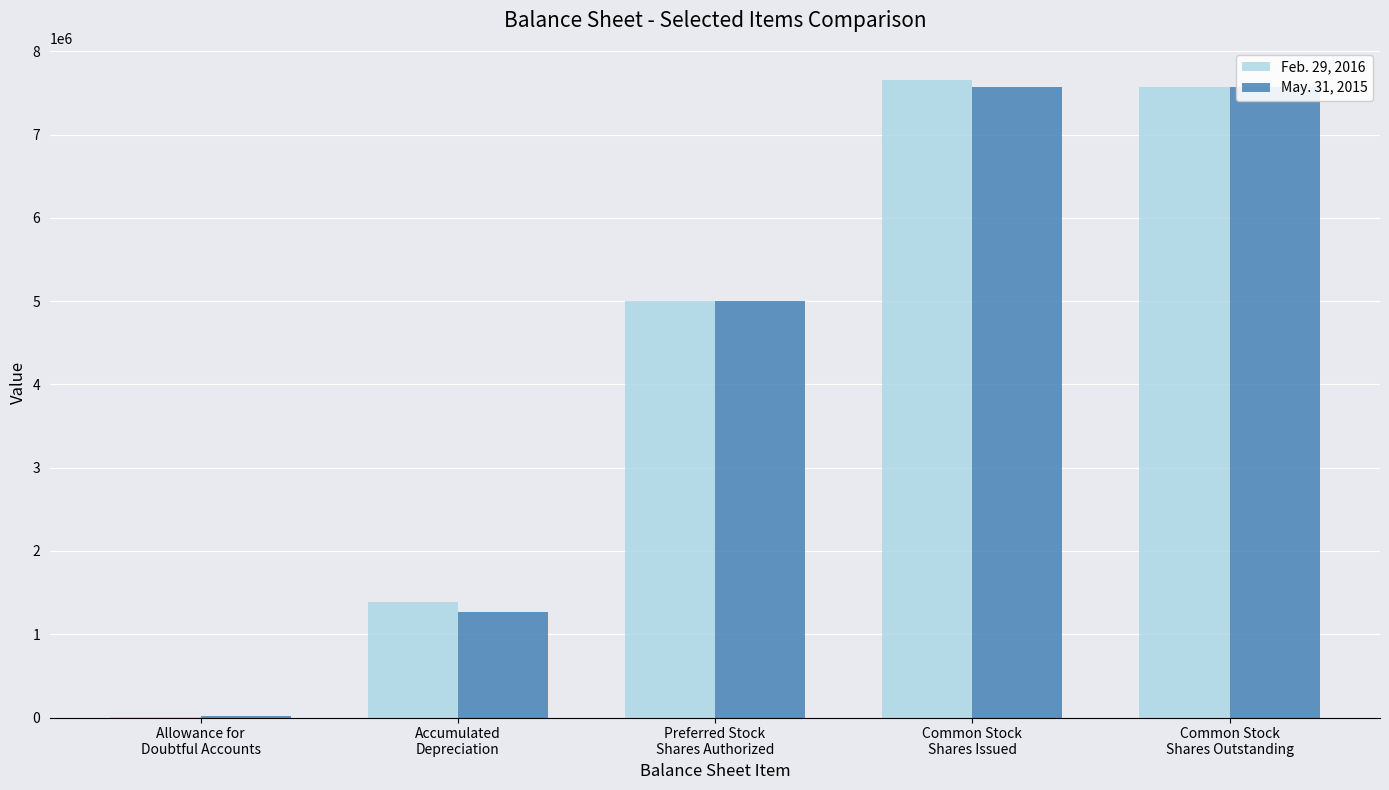

Rank the series by their maximum value, from highest to lowest.

Feb. 29, 2016, May. 31, 2015